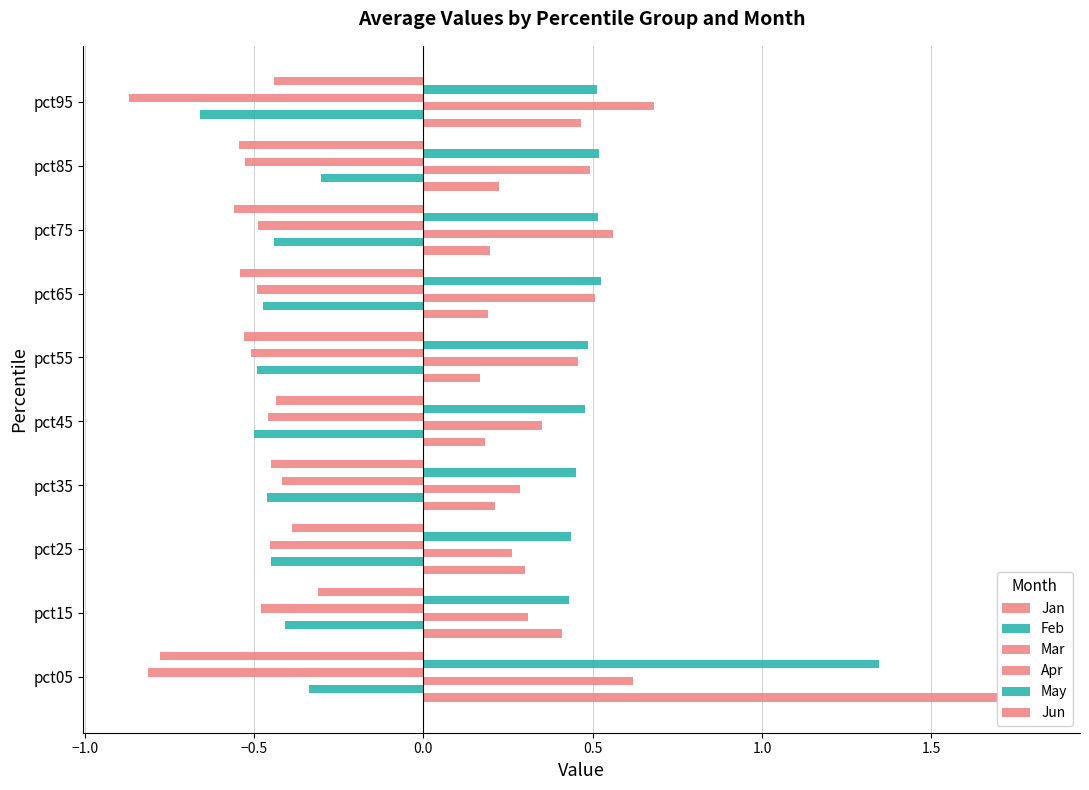

At how many categories does at least one series exceed 0?

10